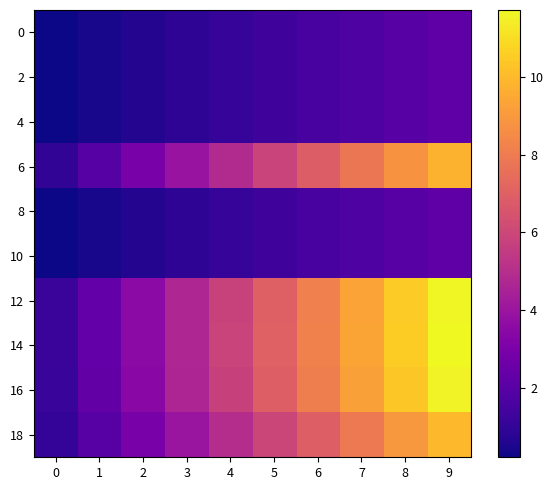

What is the difference between the highest and lowest values at 0?

1.0